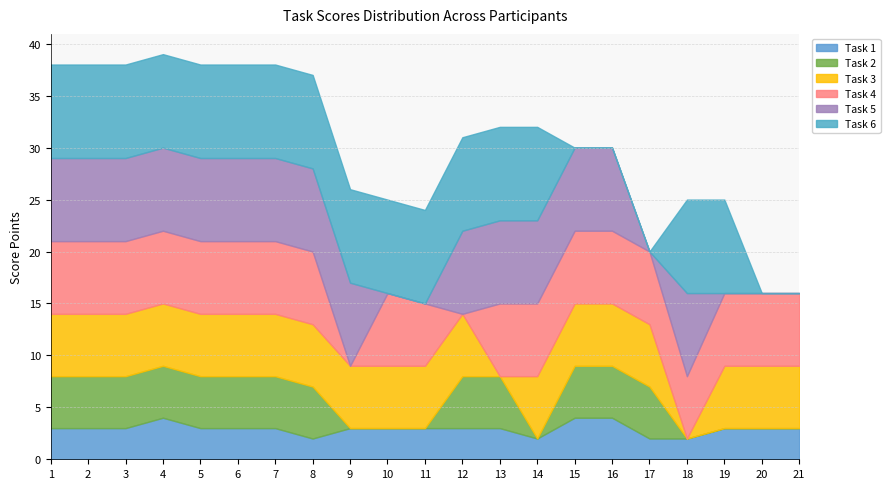

Rank the series by their maximum value, from highest to lowest.

Task 6, Task 5, Task 4, Task 3, Task 2, Task 1